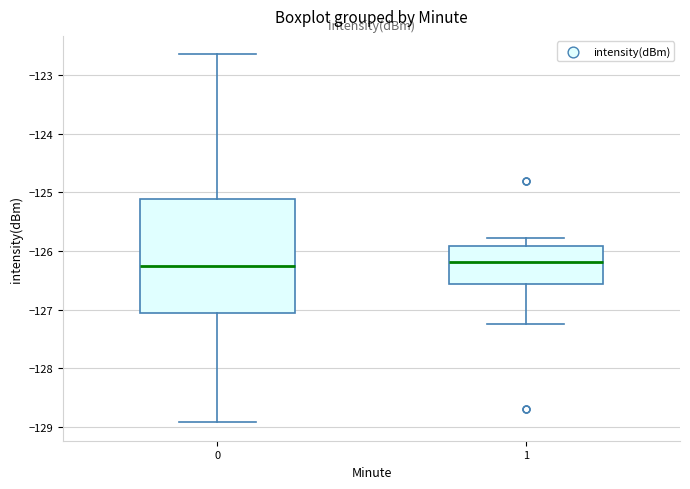

Comparing the boxes themselves (not the whiskers), which one is the tallest?

0